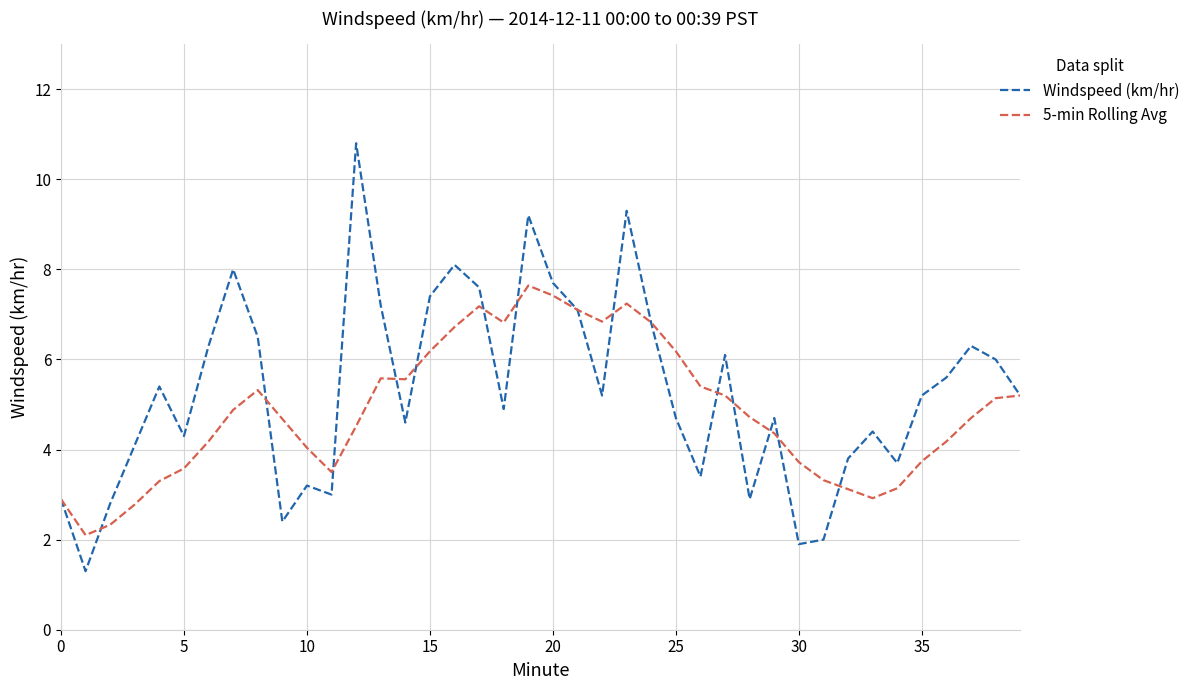

List the series in order of their overall mean, lowest first.

5-min Rolling Avg, Windspeed (km/hr)